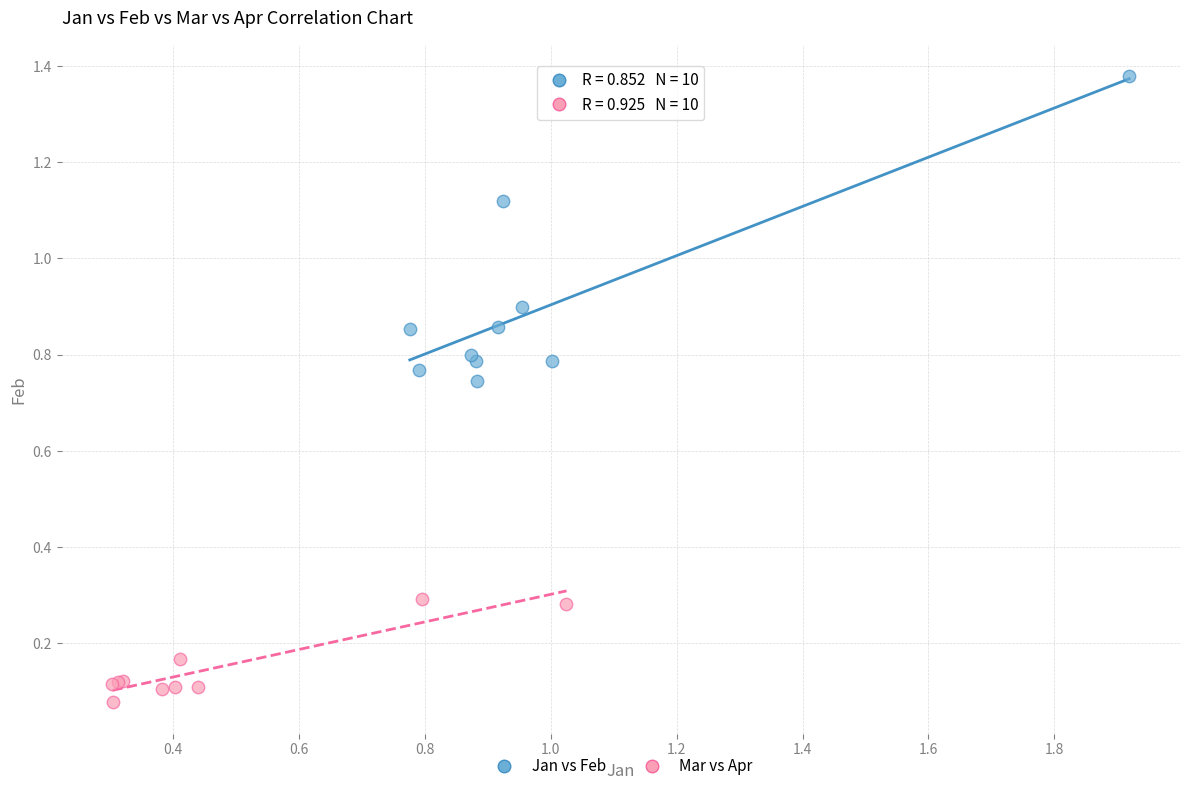

Which series contains the lowest Y value?

Mar vs Apr